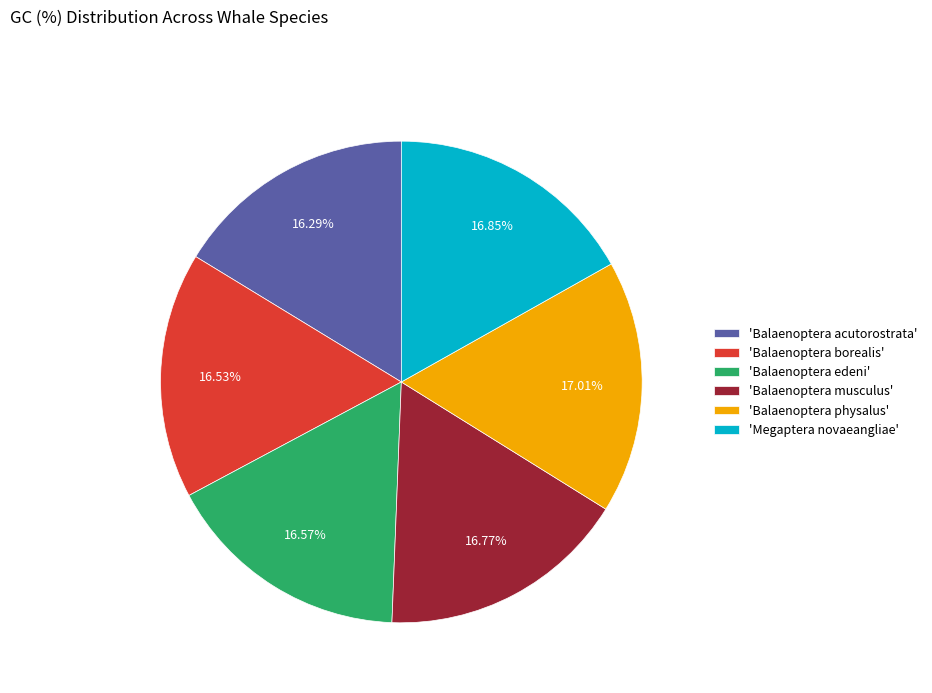

Approximately how many times larger is the value at 'Balaenoptera acutorostrata' compared to 'Megaptera novaeangliae'?

1.0